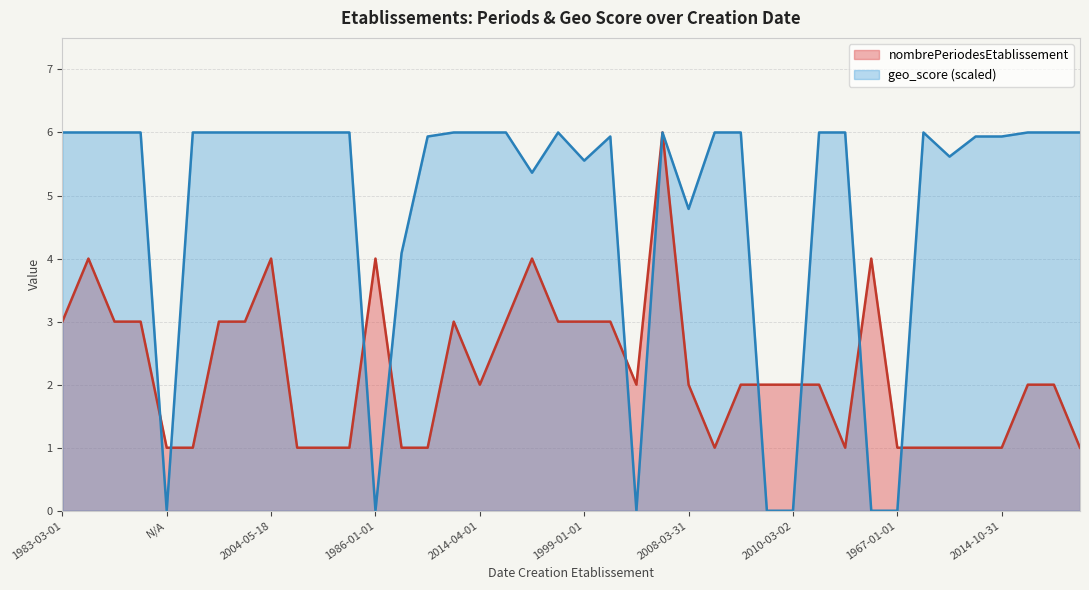

Where is nombrePeriodesEtablissement nearest to the value 3?

1983-03-01